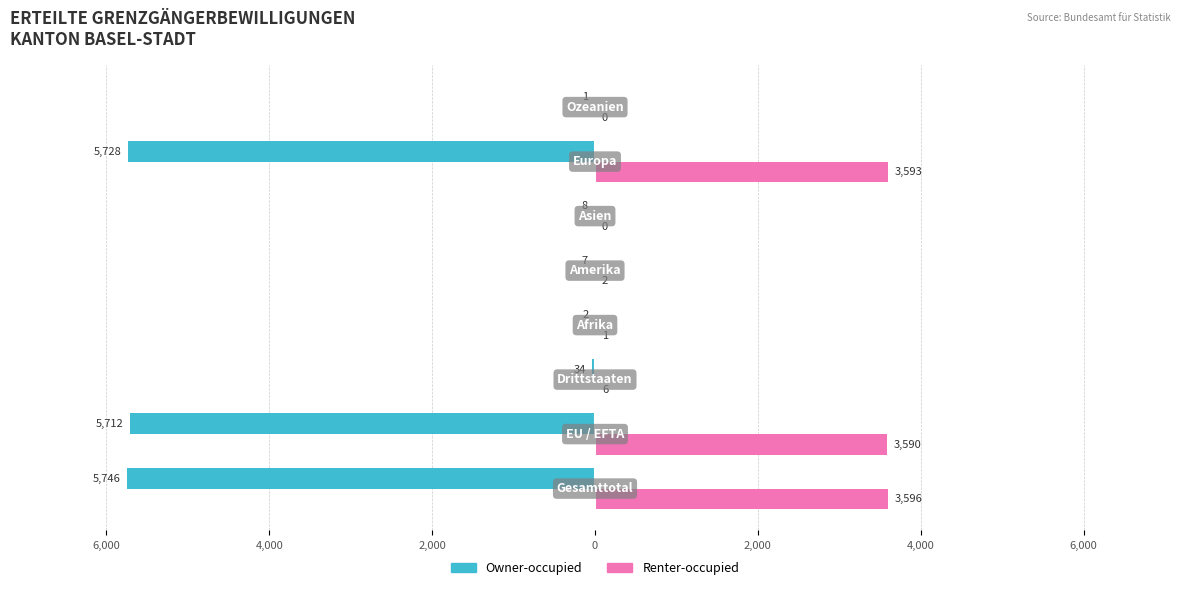

What is the smallest value displayed?

-5746